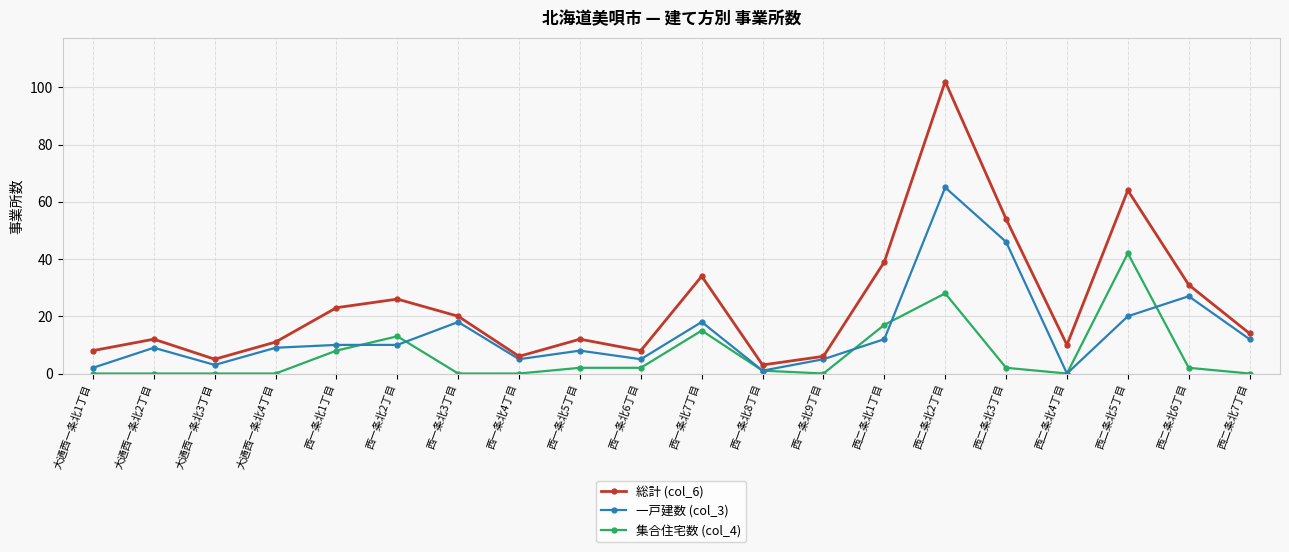

At which label does 総計 (col_6) reach its peak?

西二条北2丁目